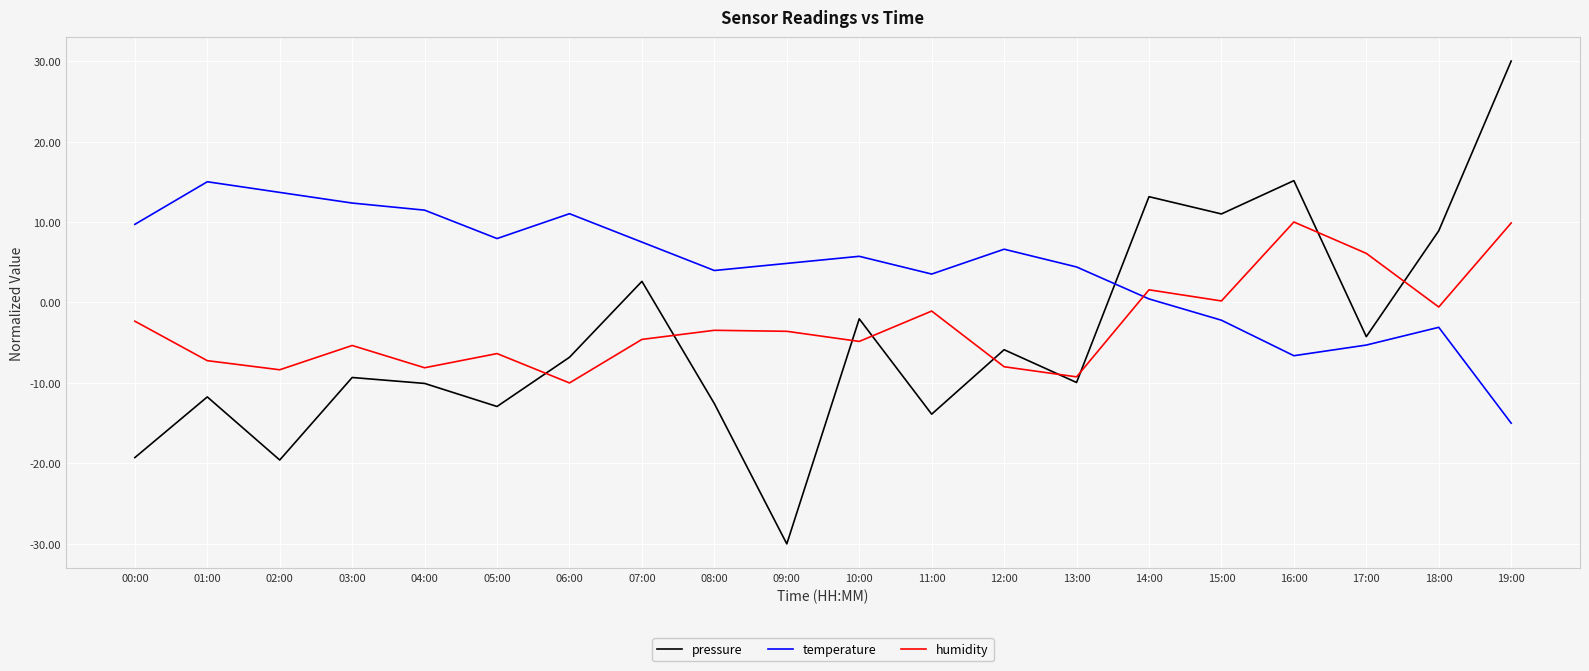

What is the approximate value of temperature at 19:00?

-15.0